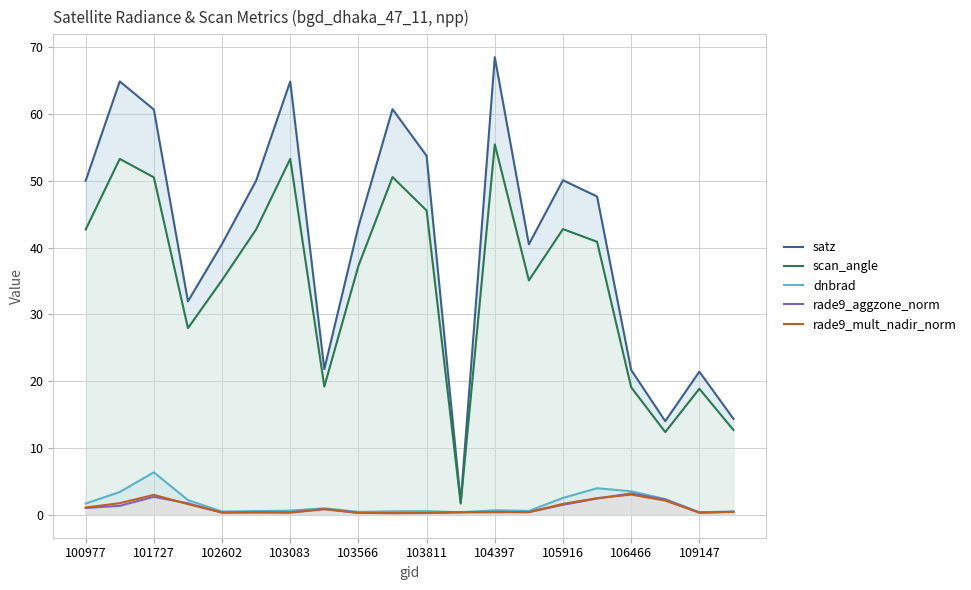

True or false: rade9_mult_nadir_norm and scan_angle intersect in this chart.

False